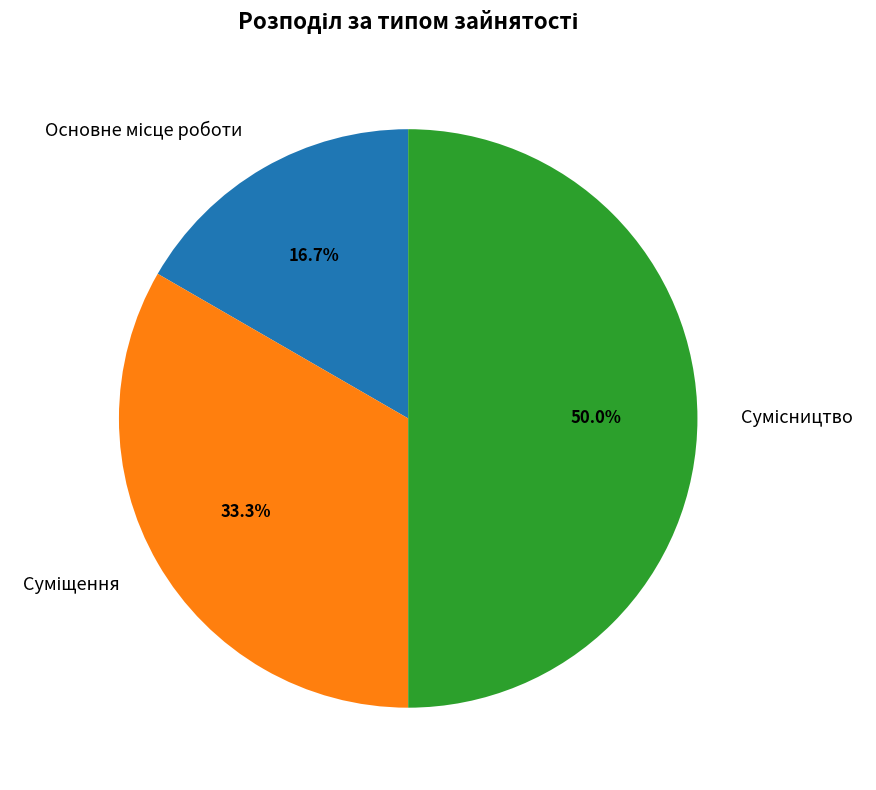

Is there a majority slice in this chart?

No